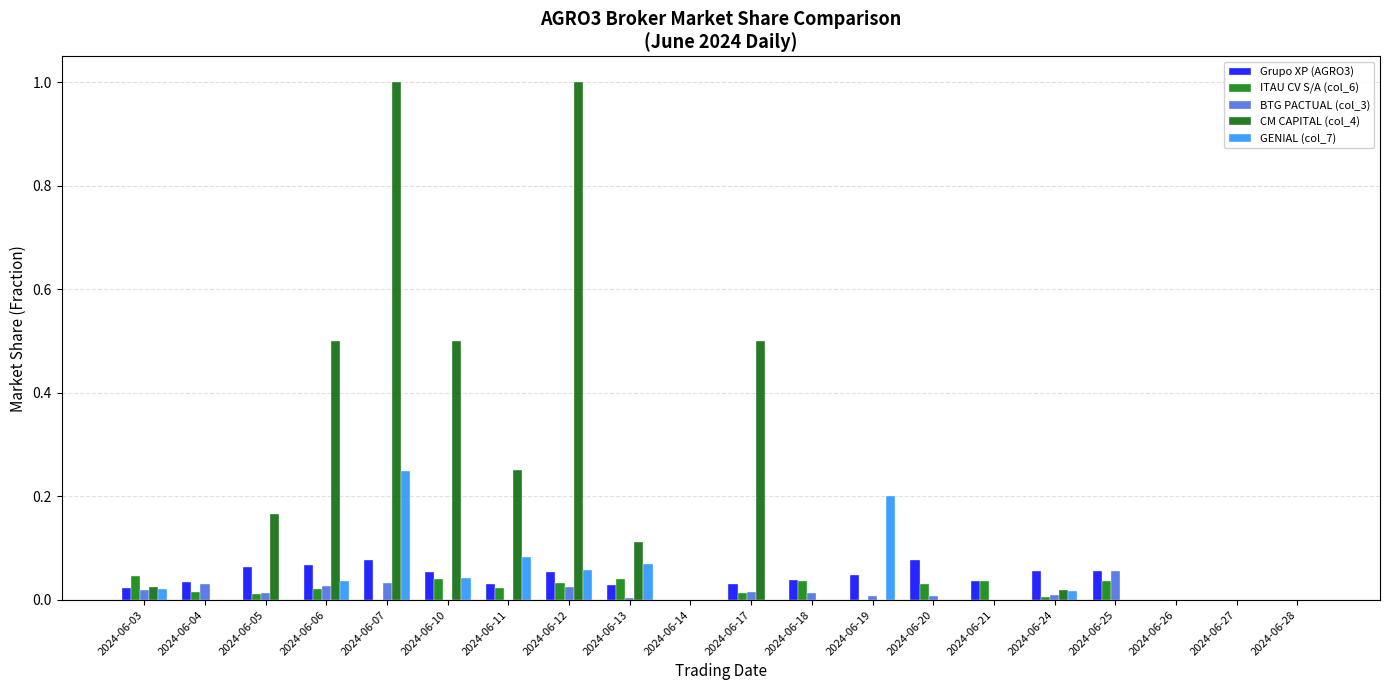

Which category has the lowest value across all series?

2024-06-14